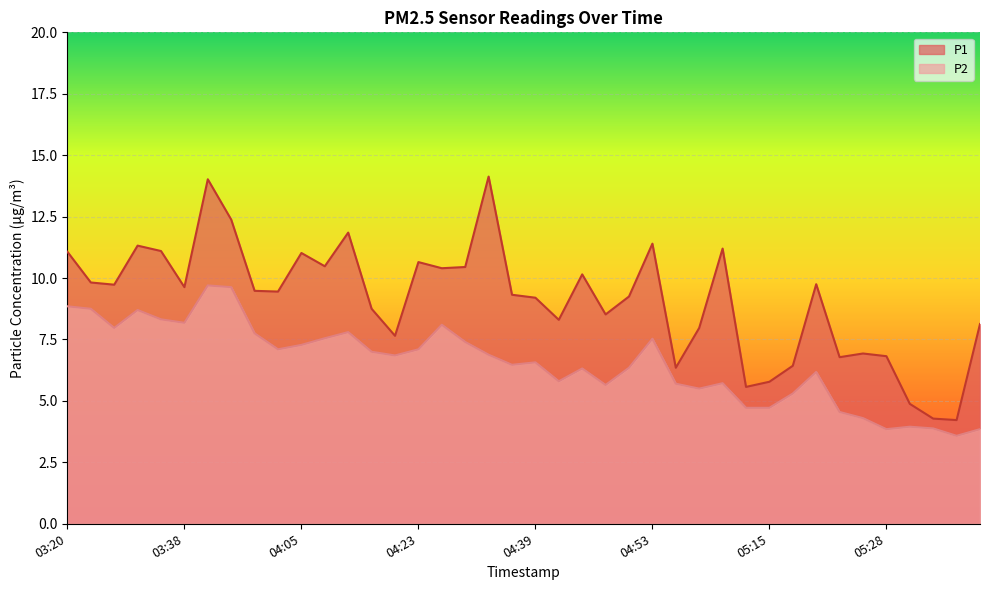

At 04:23, list the series in order from smallest to largest.

P2, P1